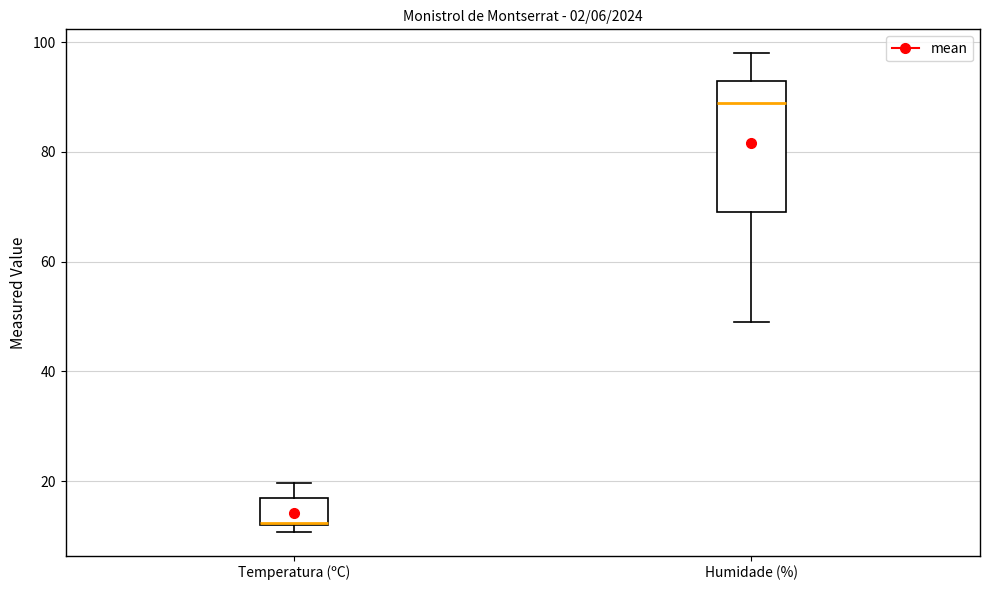

Reading left to right, read every box against the y-axis: the position of its median line, the range the box covers, and the ends of its whiskers. The values are not printed on the chart, so give them approximately, as read against the axis.

Temperatura (ºC): median 12, box 12 to 16, whiskers 10 to 20
Humidade (%): median 90, box 70 to 94, whiskers 50 to 98